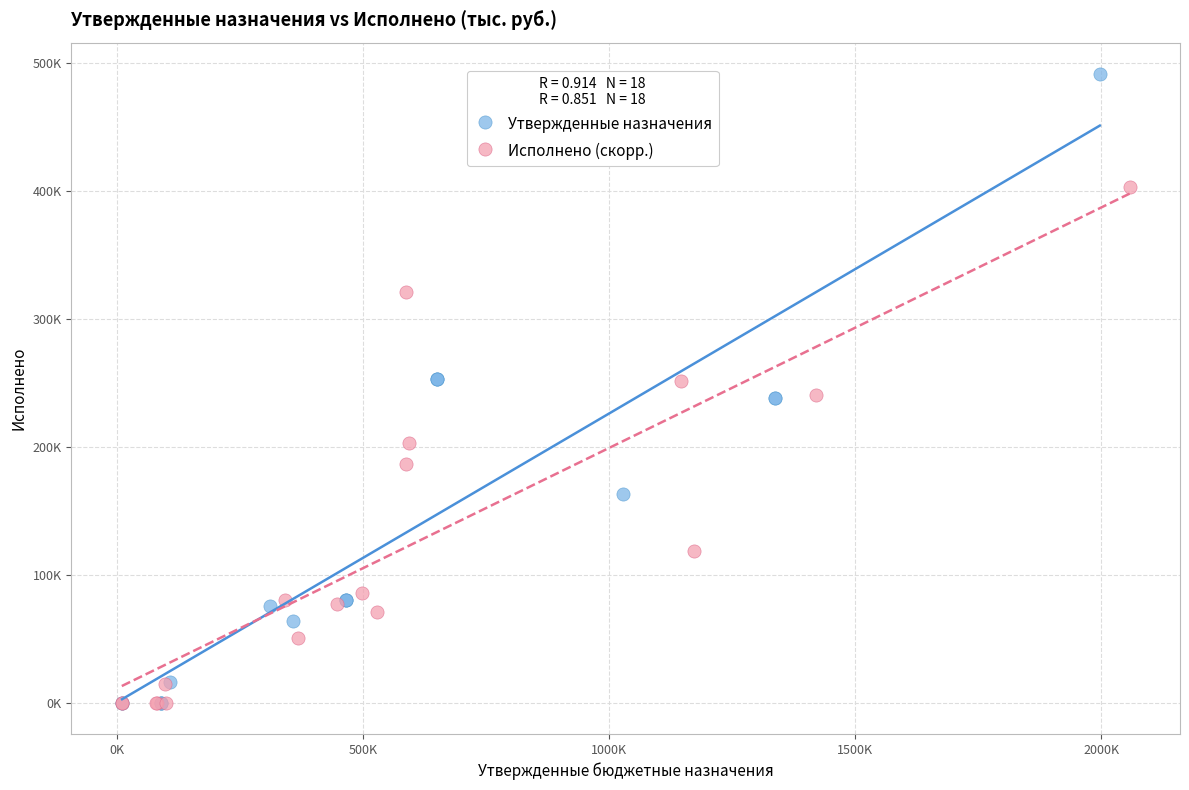

Which series reaches the maximum Y coordinate?

Утвержденные назначения